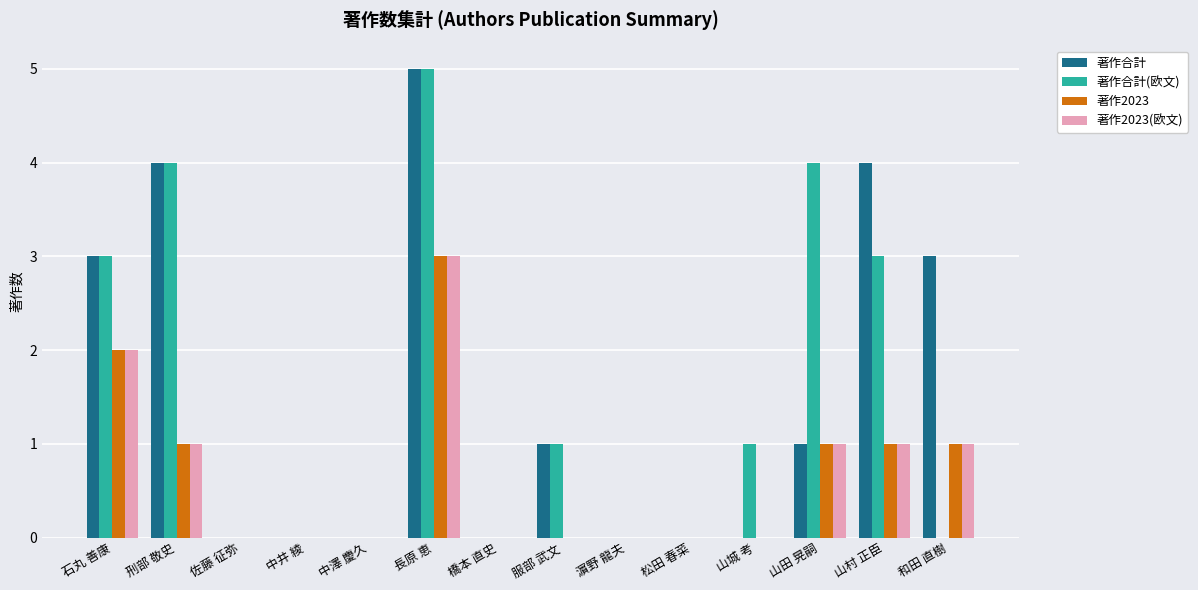

Which category has the highest value in the 著作合計 series?

長原 恵